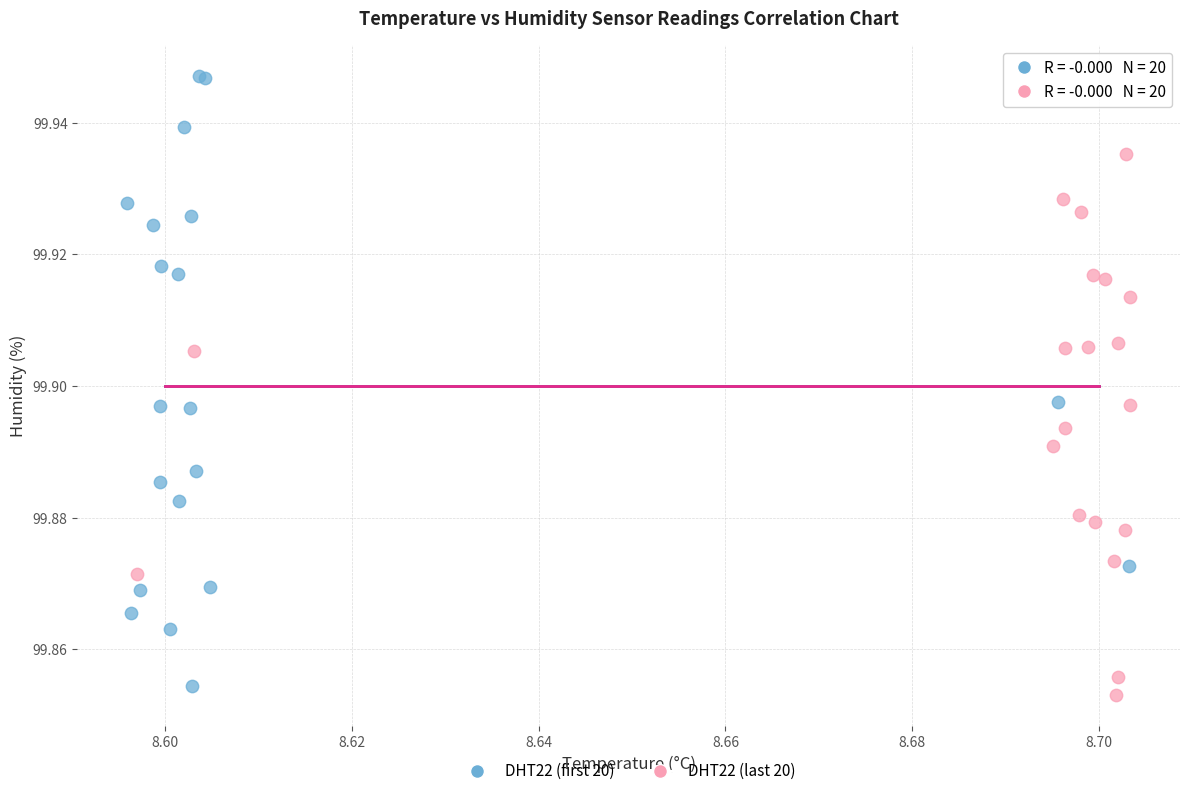

What are all the series names shown in the legend?

DHT22 (first 20), DHT22 (last 20)